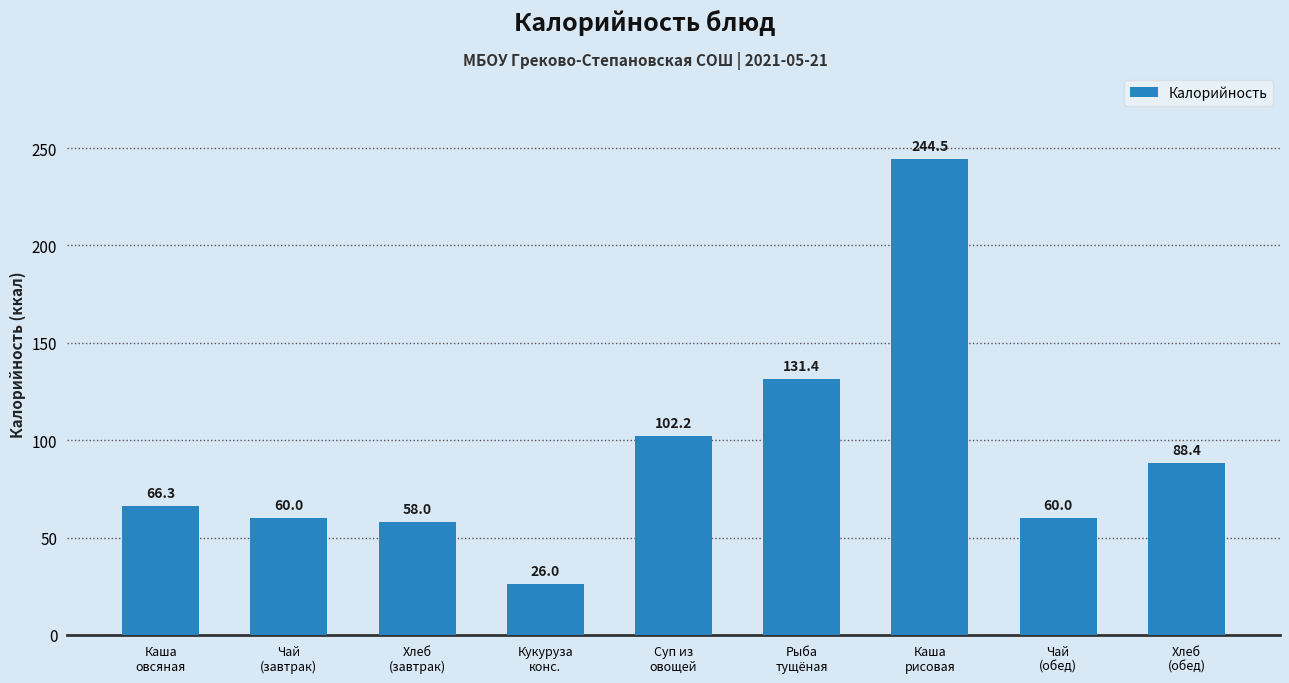

Where is the data nearest to the value 135?

Рыба
тущёная